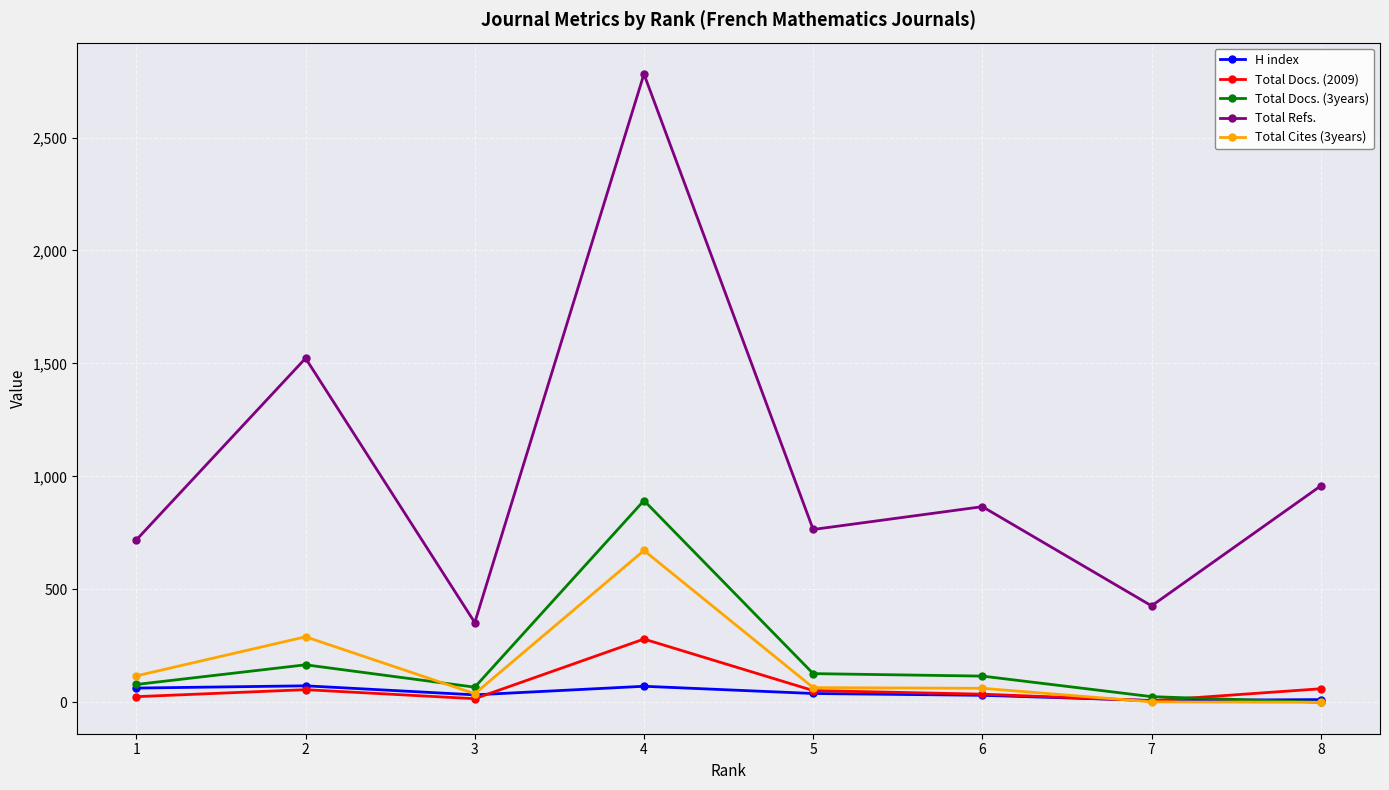

List the labels in order of Total Refs. value, largest first.

4, 2, 8, 6, 5, 1, 7, 3